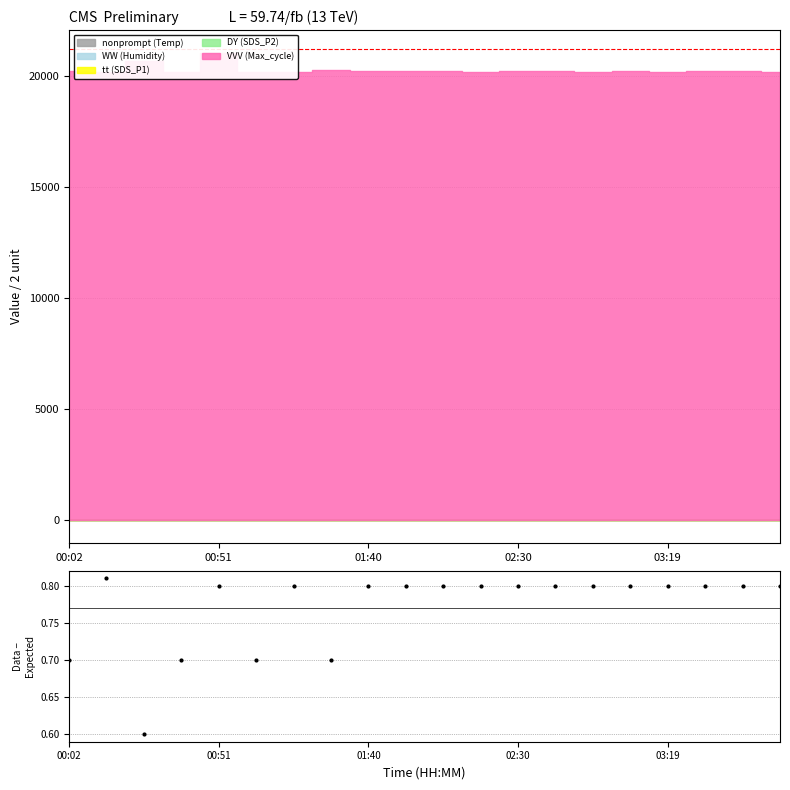

What is the value of the 19th point from the left?

0.8